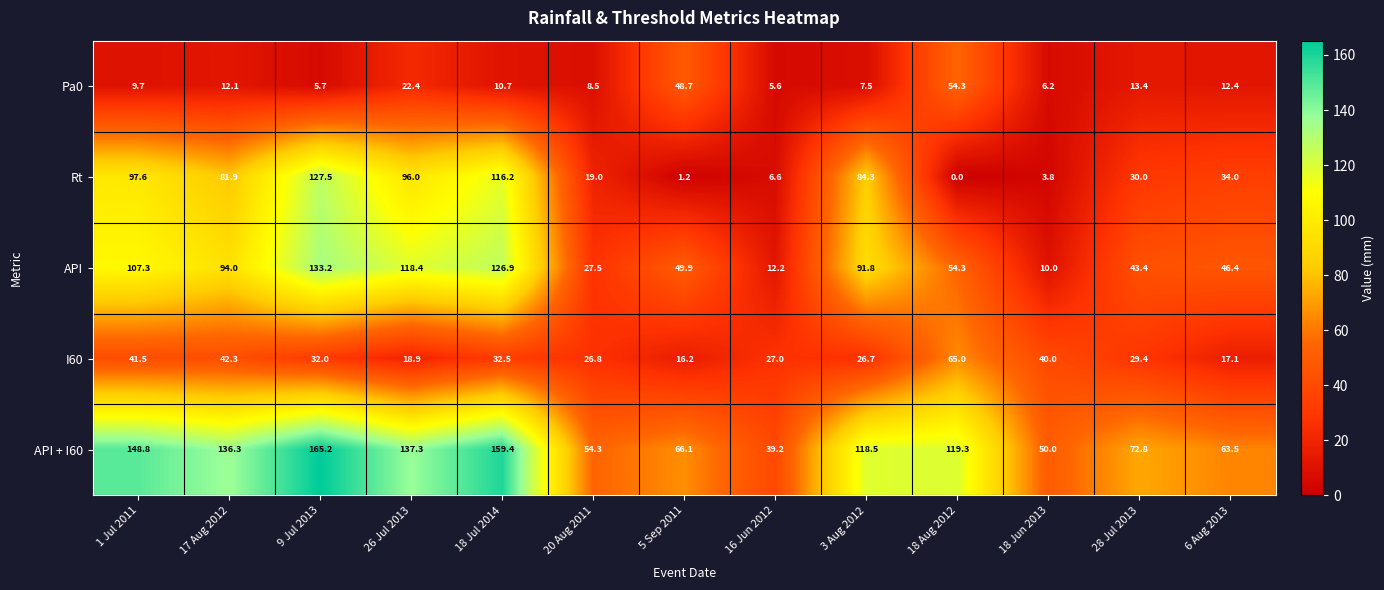

What is the sum of all Rt values?

698.1